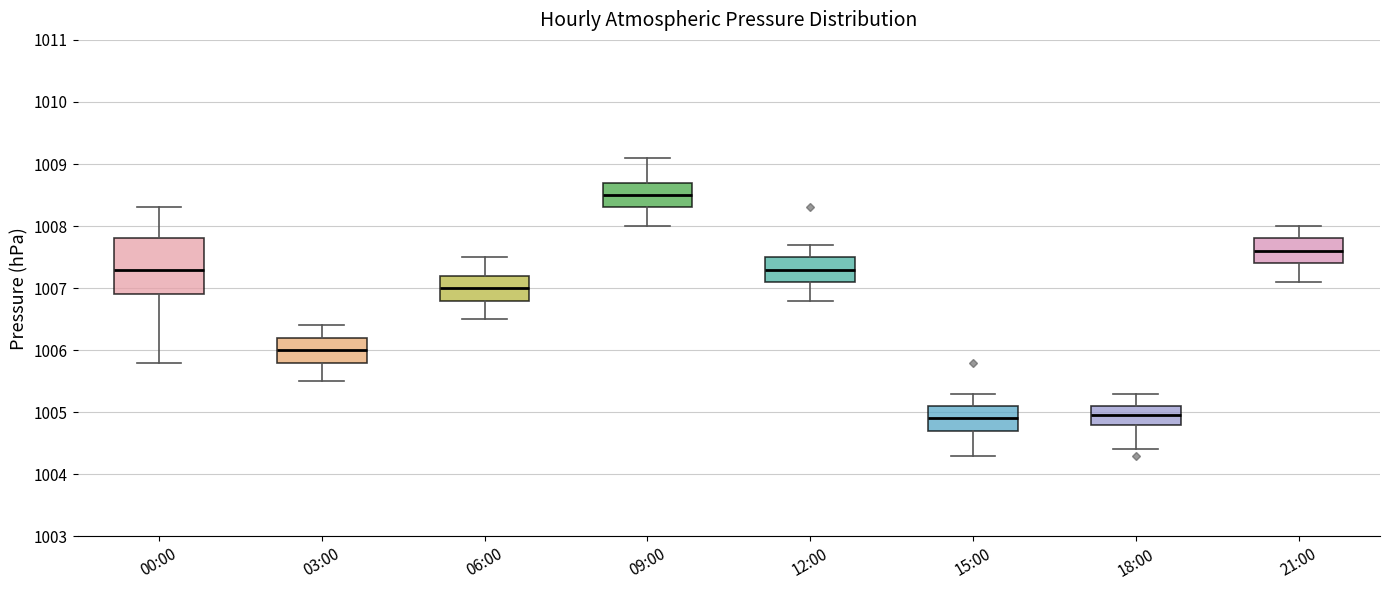

Where does the upper whisker of the box for 03:00 end on the y-axis? The values are not printed on the chart, so give them approximately, as read against the axis.

1006.4